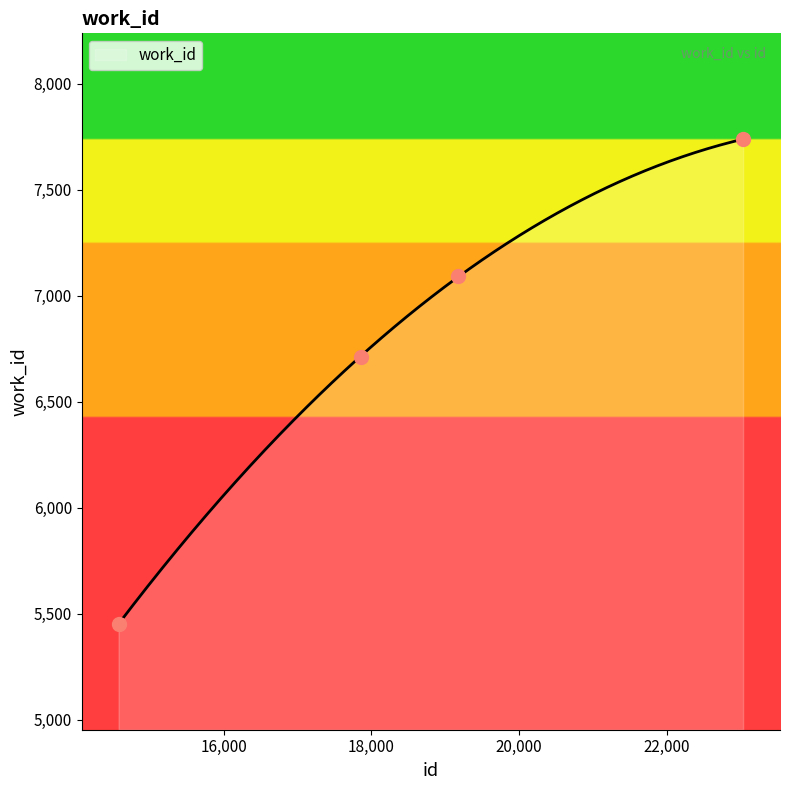

Approximately how many times larger is the value at 19178 compared to 23035?

0.9